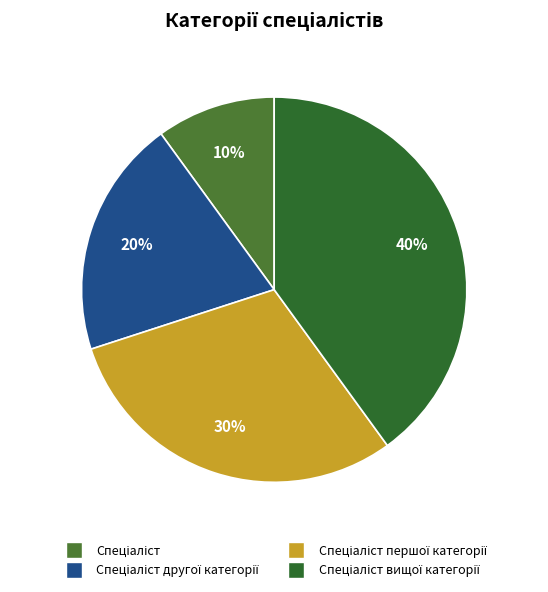

The Спеціаліст другої категорії slice represents 20% of the pie. True or false?

True